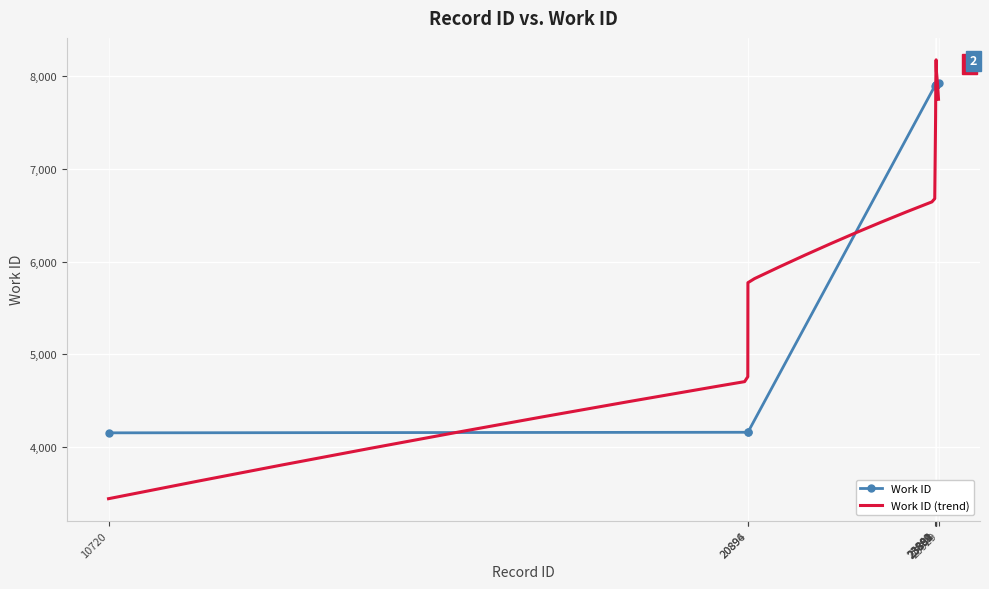

Rank the categories by value from lowest to highest.

10720, 20894, 20896, 23869, 23882, 23884, 23889, 23891, 23894, 23929